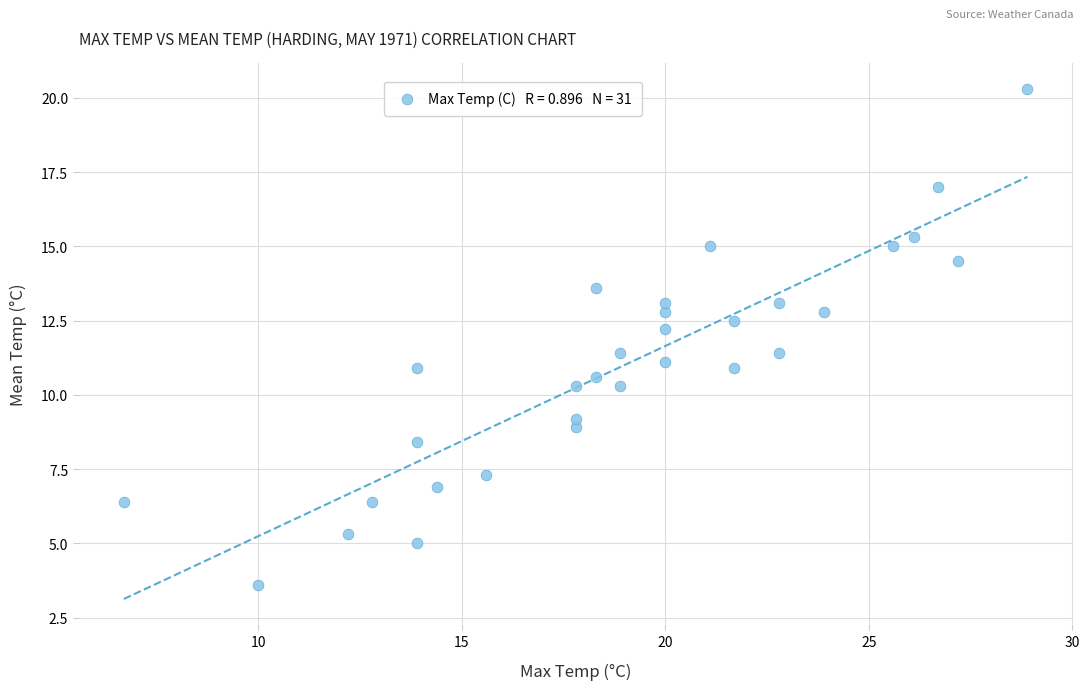

What is the range of X values (max minus min)?

22.2